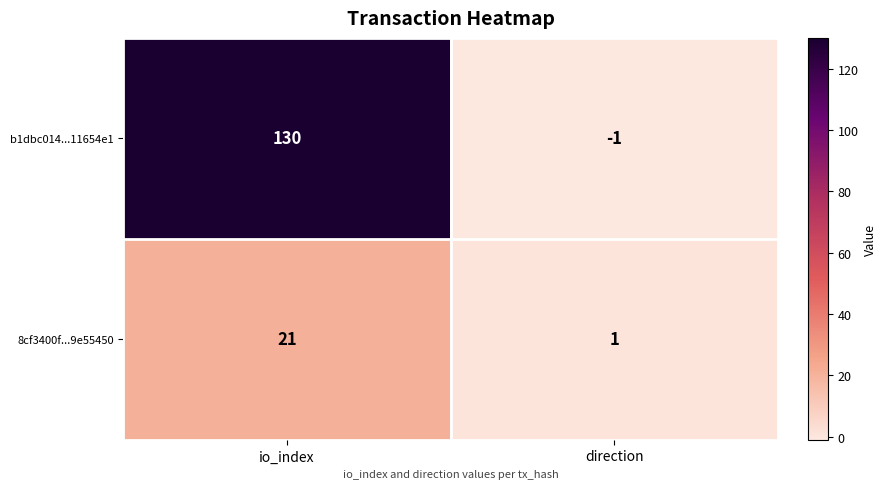

At which label does b1dbc014...11654e1 reach its minimum?

direction